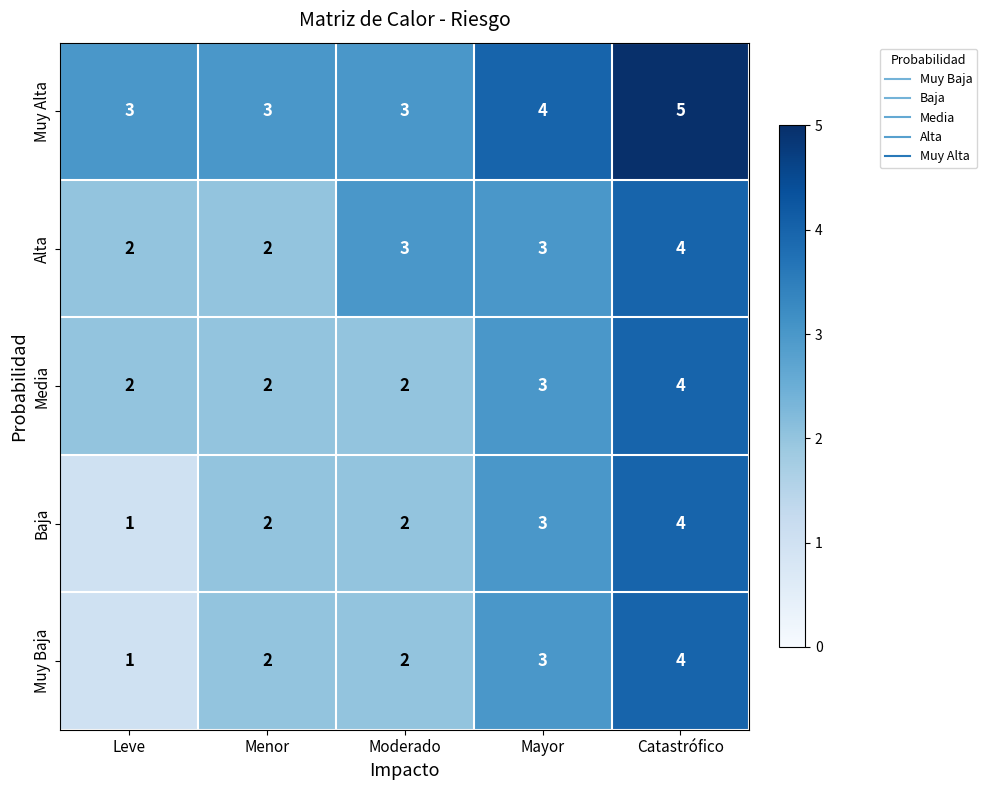

Count the number of categories in the chart.

5